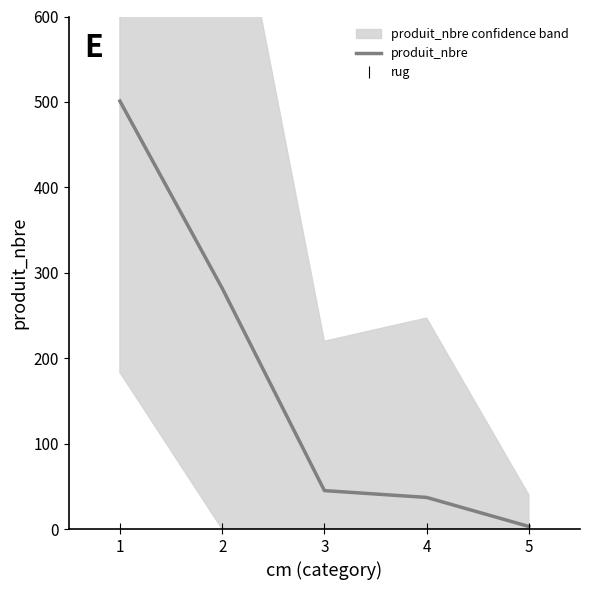

Does the chart display data point markers on the line(s)?

No